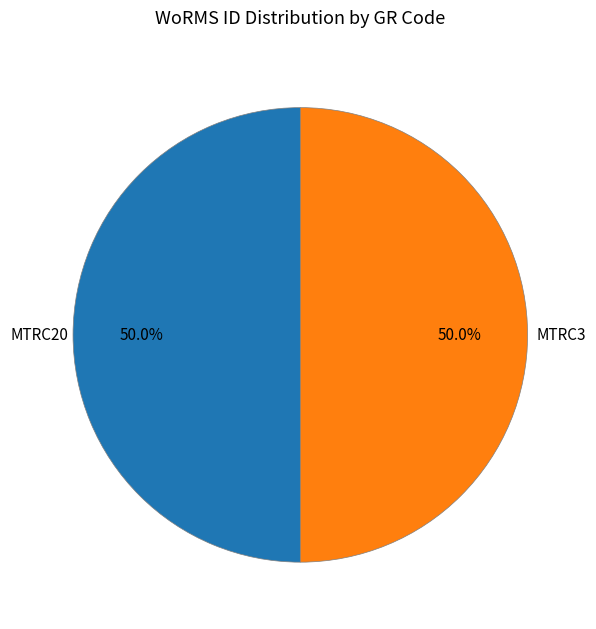

How many segments does this pie chart have?

2